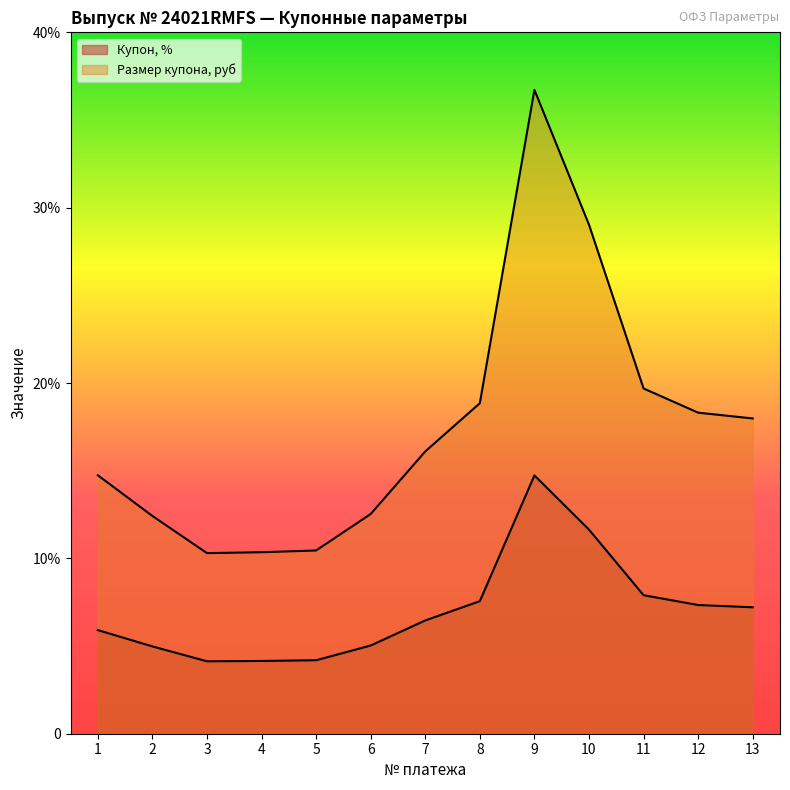

What is the difference between the second highest and minimum values in the Размер купона, руб series?

18.7